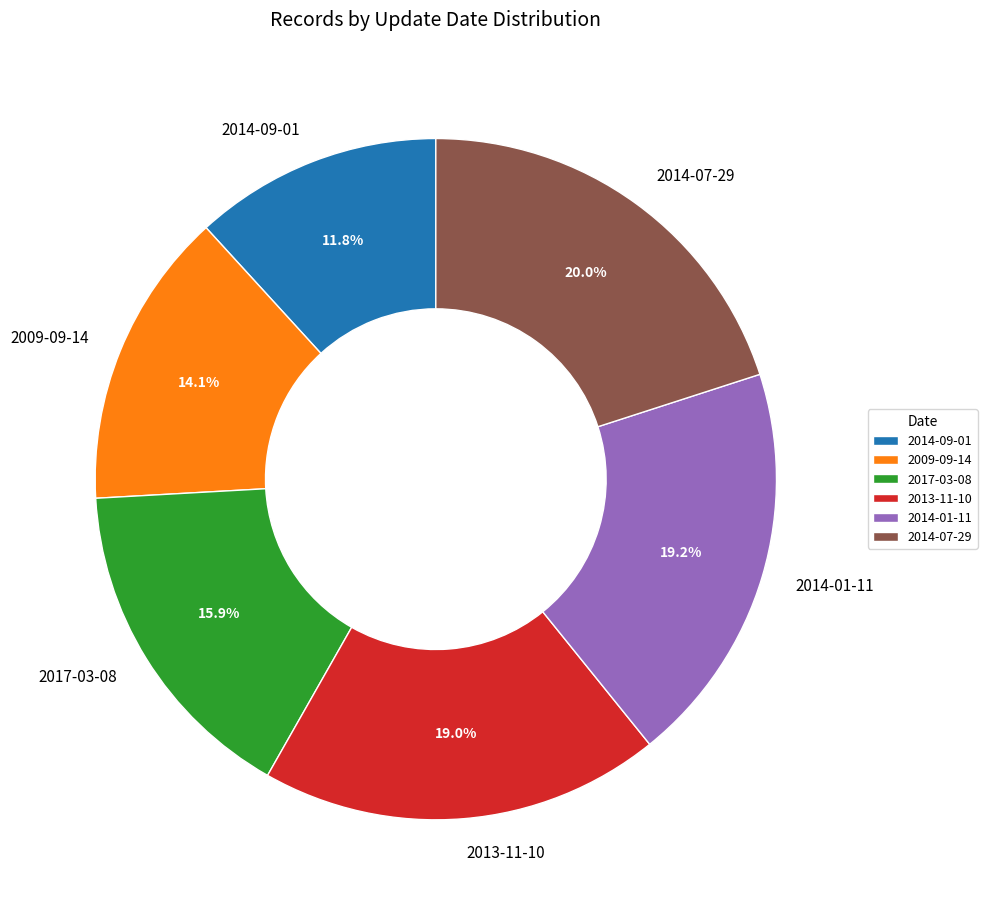

The 2014-07-29 slice represents 20% of the pie. True or false?

True